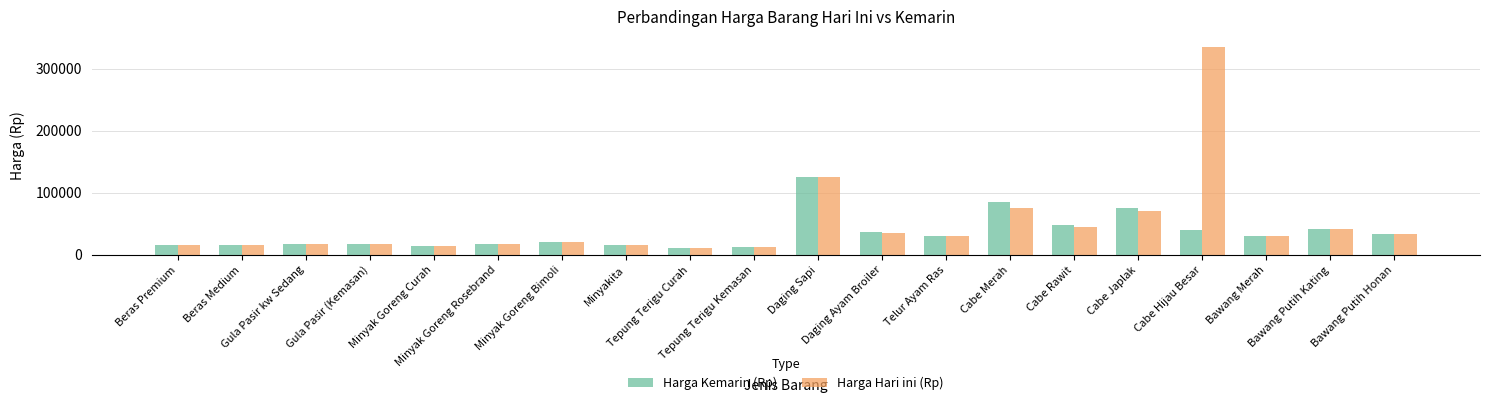

What is the total value across all series at Minyakita?

31500